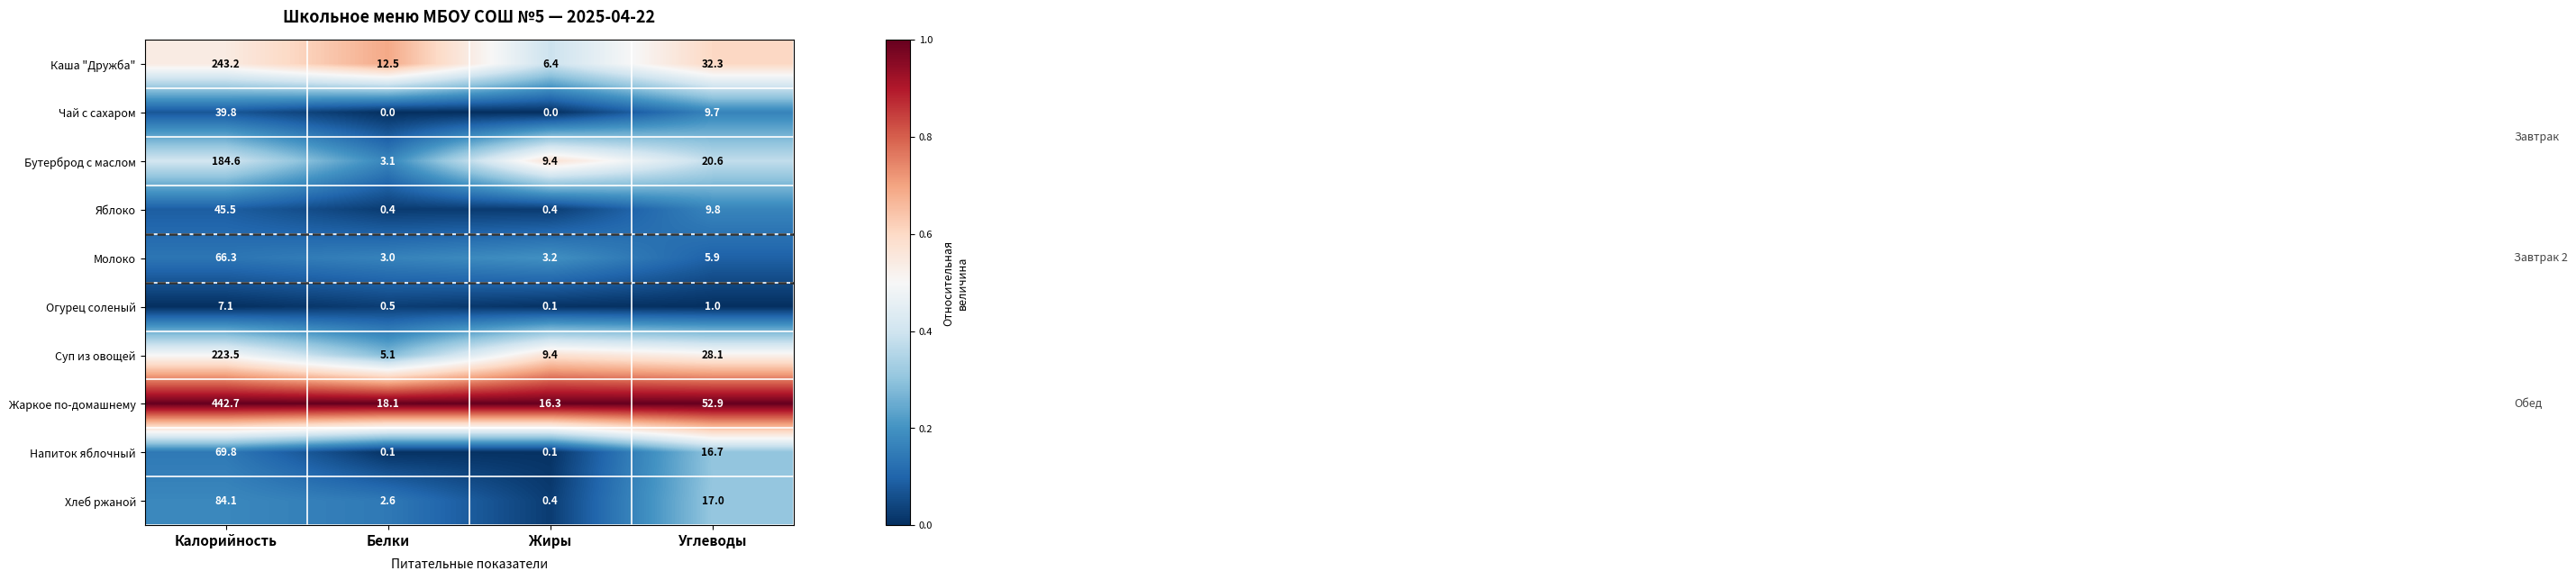

Which series has the largest total across all categories?

Жаркое по-домашнему